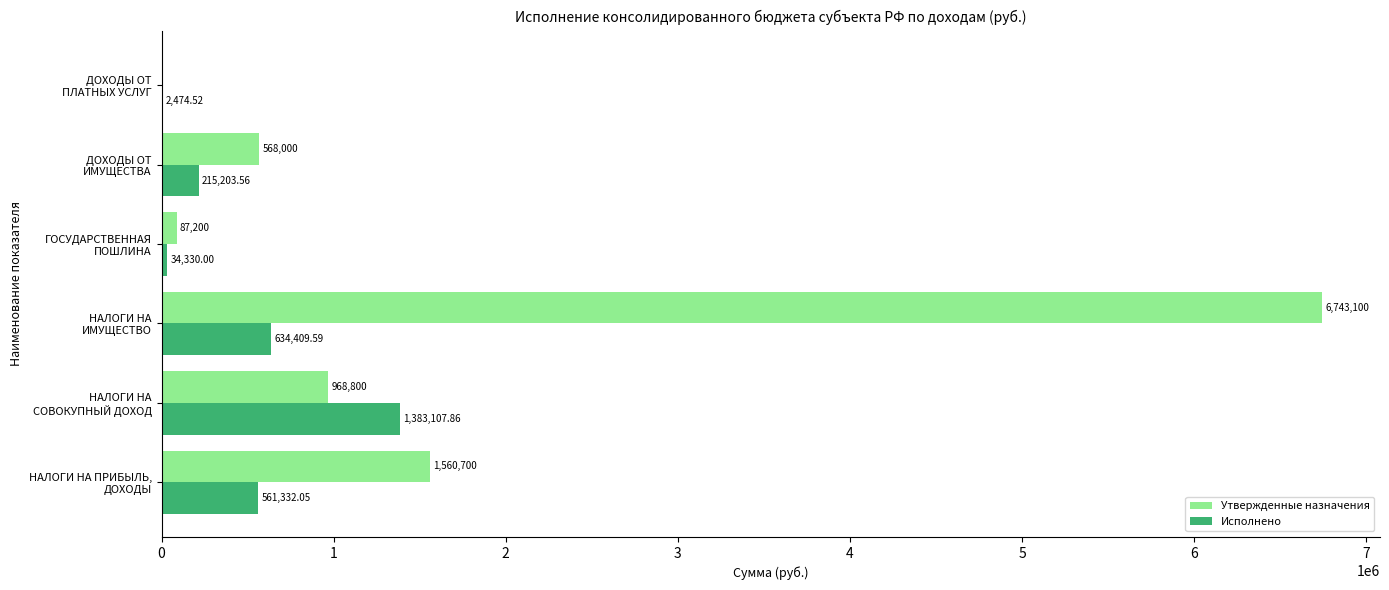

How many positive values does the Утвержденные назначения series have?

5